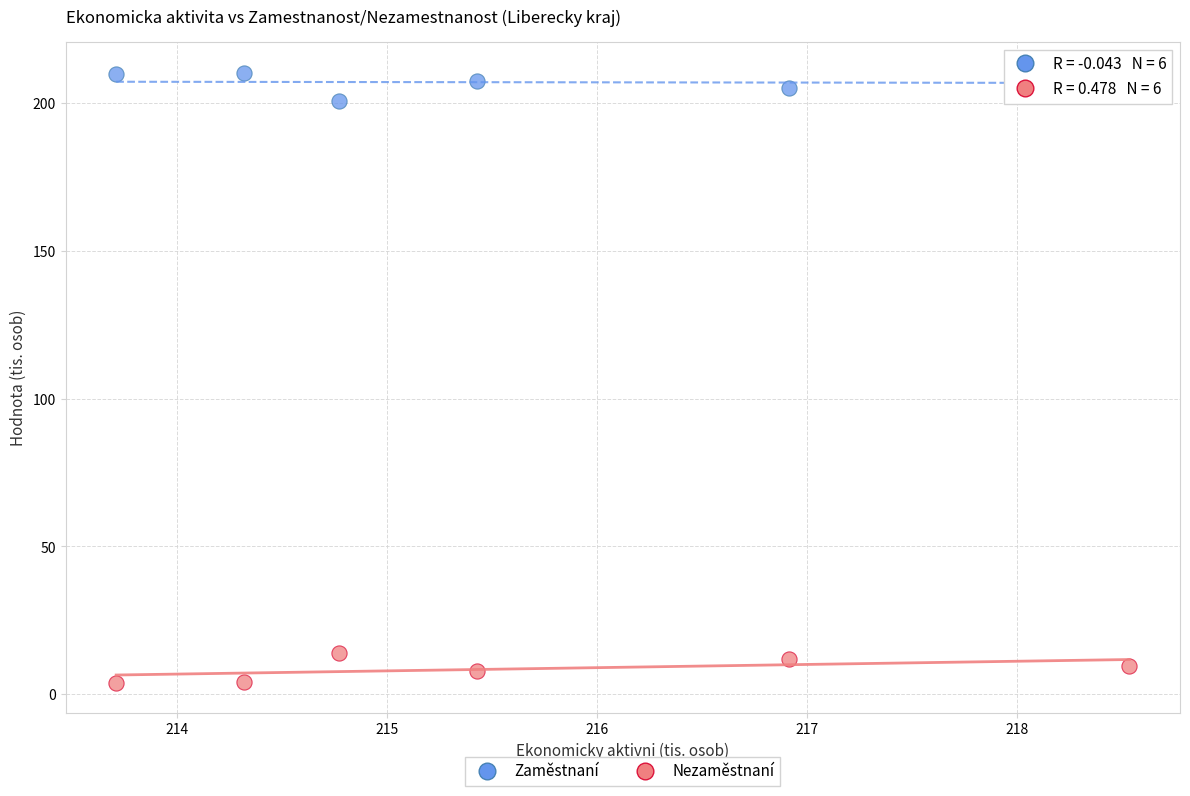

Across all data points, what is the range of X values (max minus min)?

4.8